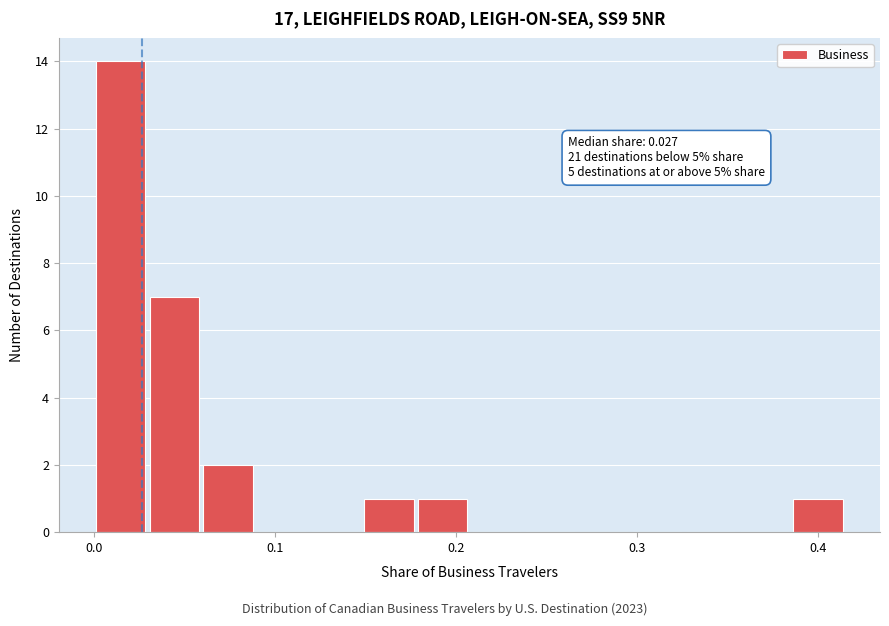

Around what value on the x-axis is the tallest bar? Give the approximate position of its centre, as read against the axis.

0.01